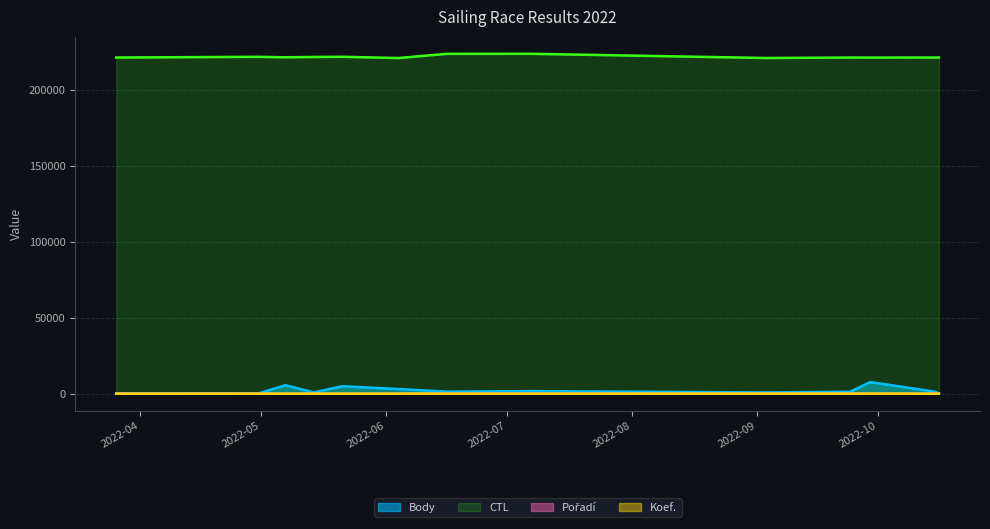

What is the label of the 13th point from the left?

2022-10-16